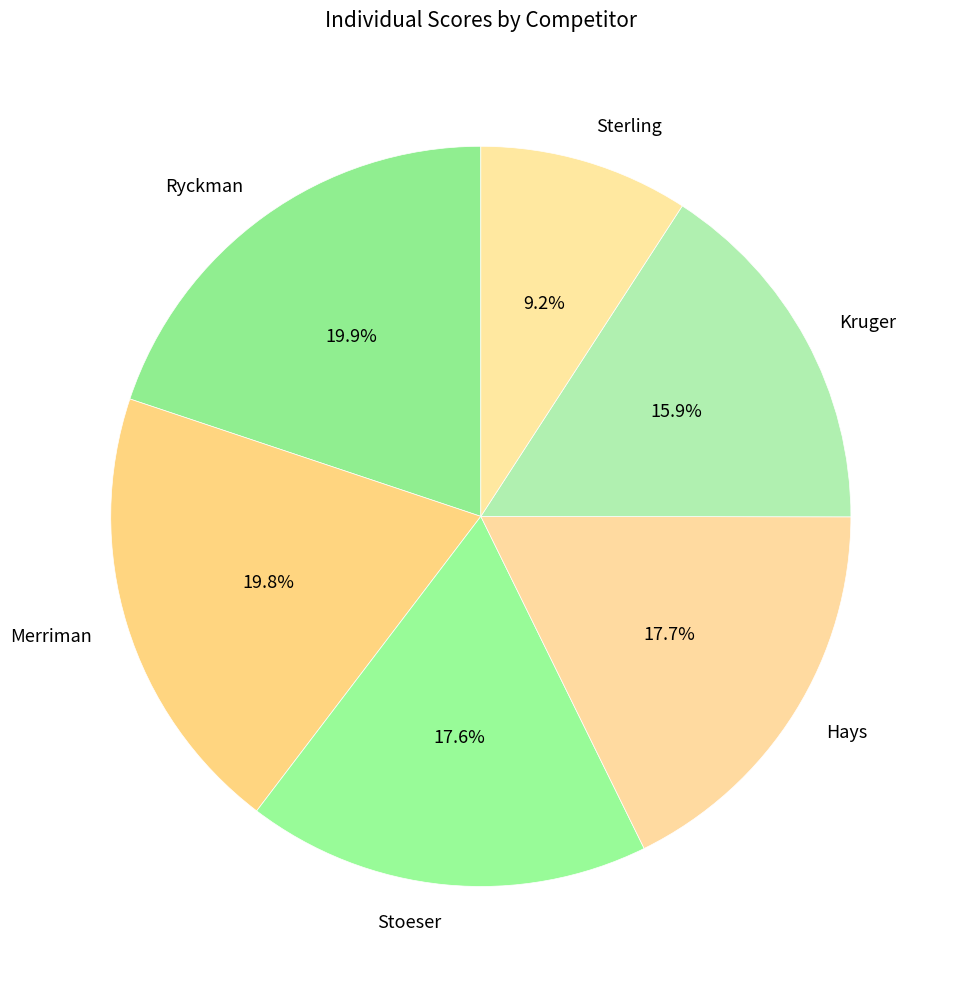

To the nearest percent, what percentage of the pie is Kruger?

16%